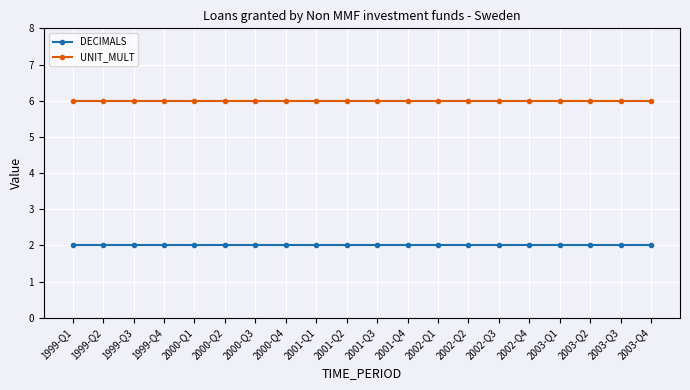

True or false: DECIMALS and UNIT_MULT cross at least once.

False